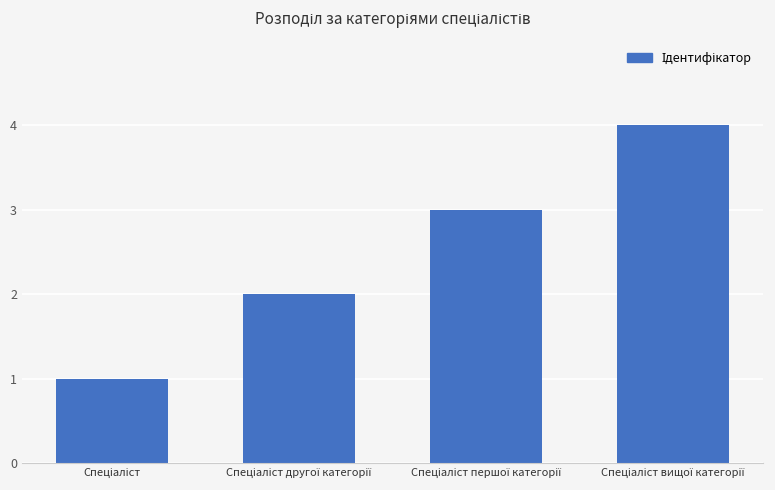

What is the greatest value displayed?

4